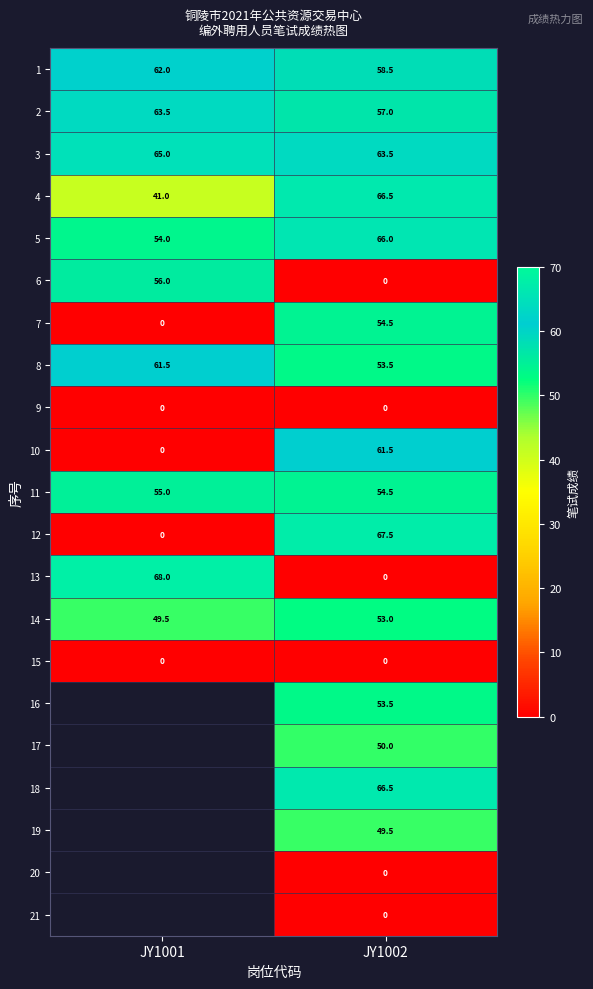

Which category has the highest value across all series?

JY1001